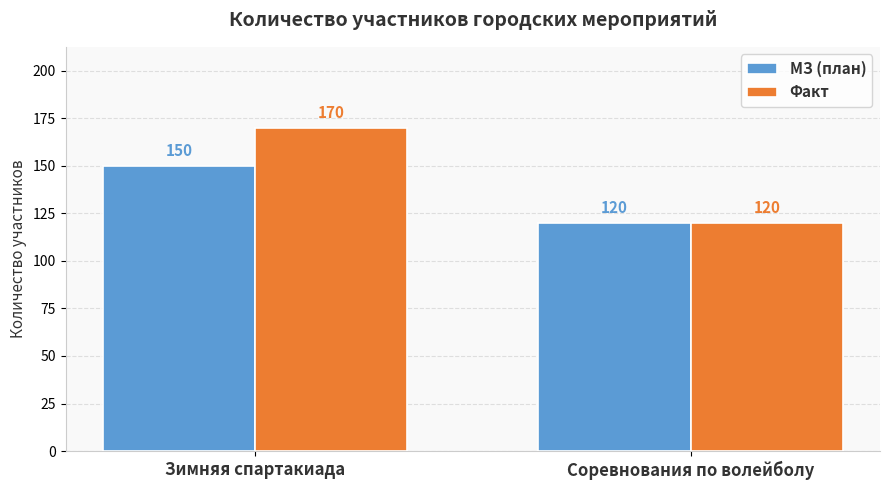

At Зимняя спартакиада, list the series in order from smallest to largest.

МЗ (план), Факт